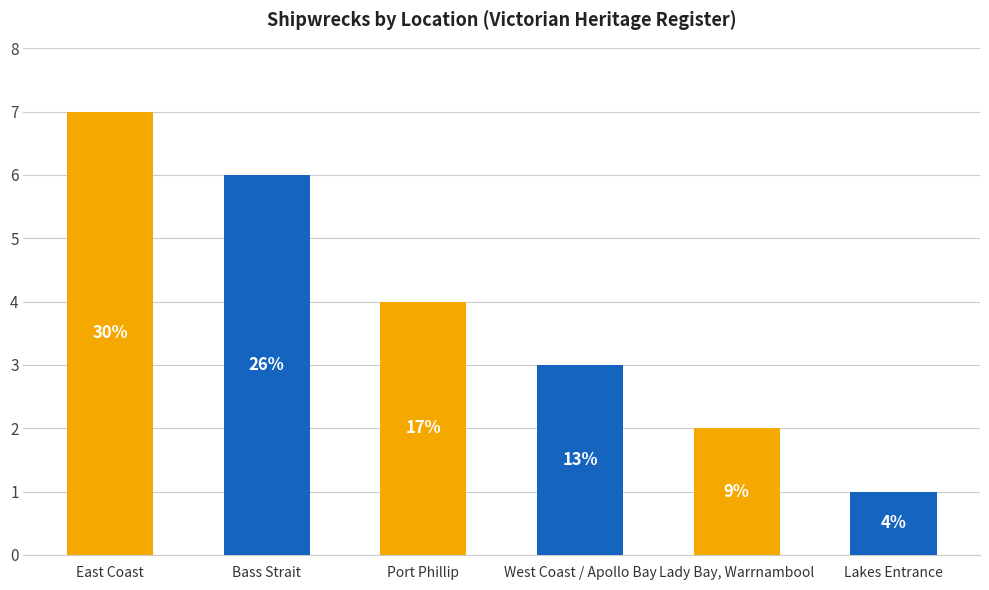

Reading left to right, transcribe all the data shown in this chart.

East Coast=7	Bass Strait=6	Port Phillip=4	West Coast / Apollo Bay=3	Lady Bay, Warrnambool=2	Lakes Entrance=1